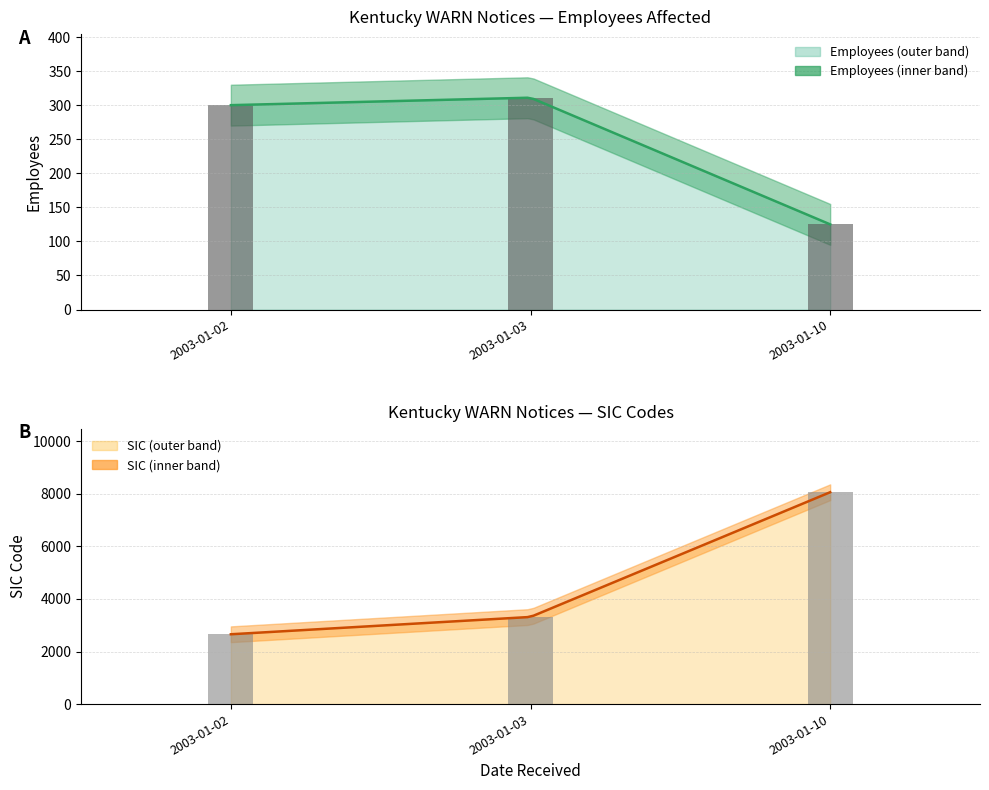

Which category has the highest value across all series?

2003-01-10